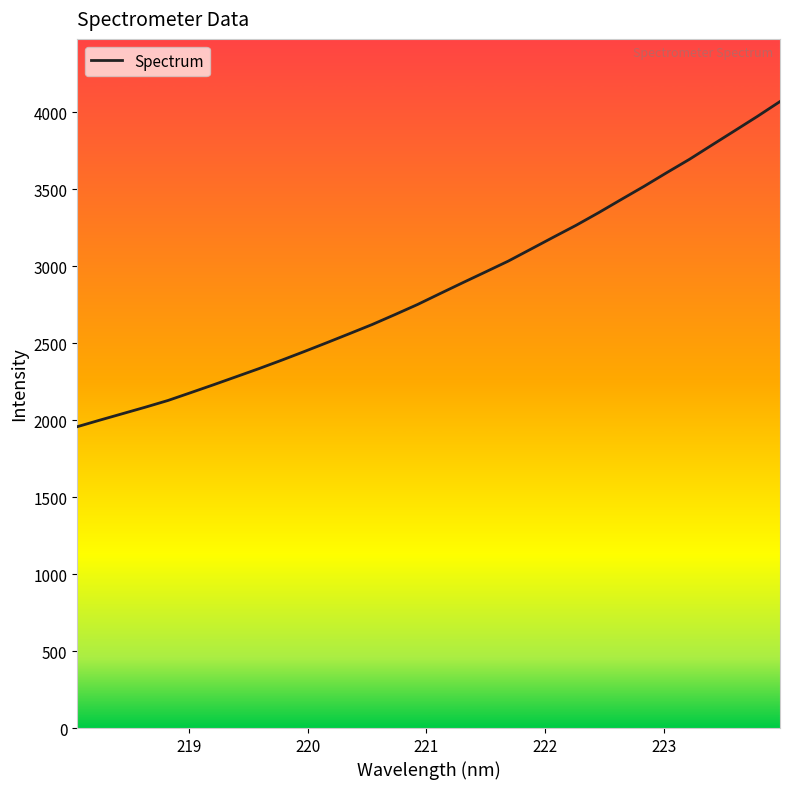

What is the difference between the maximum and minimum values?

2112.1